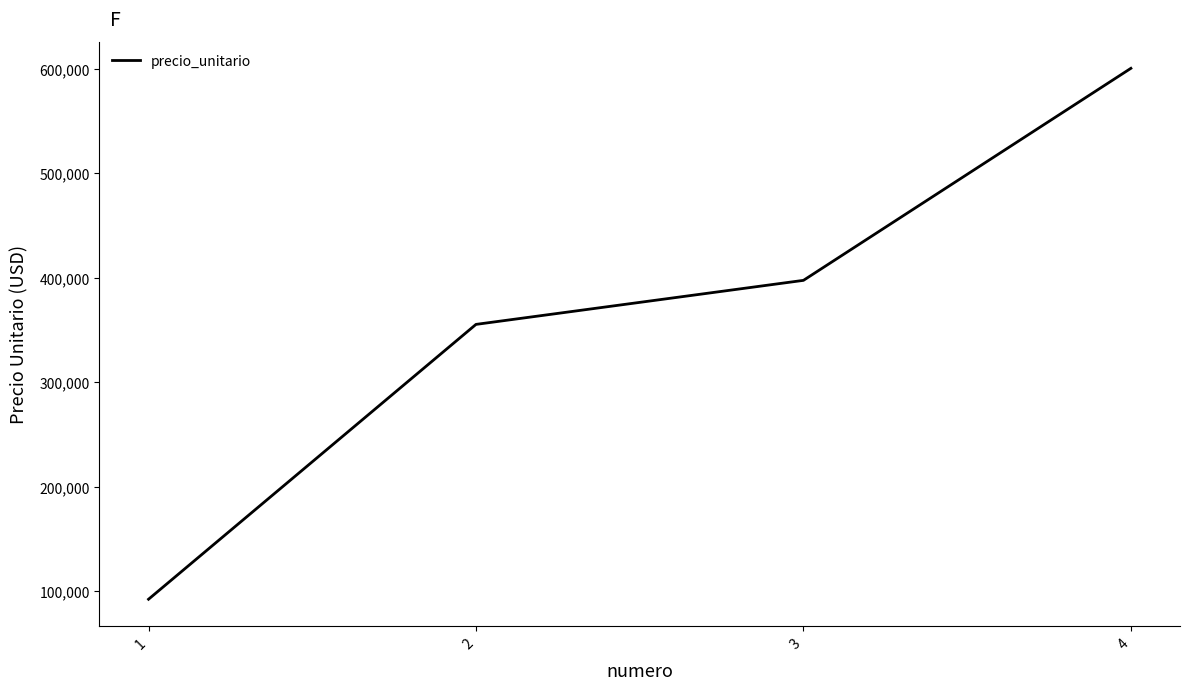

What is the smallest value displayed?

92225